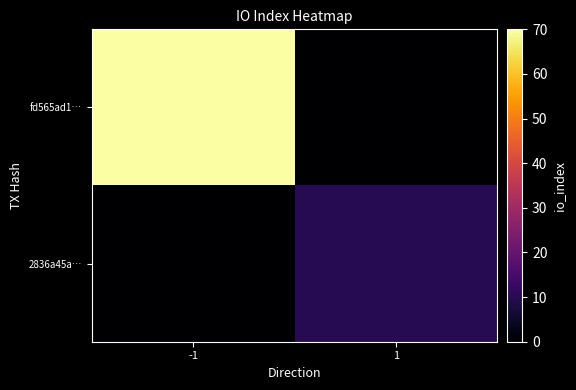

What is the total value across all series at 1?

10